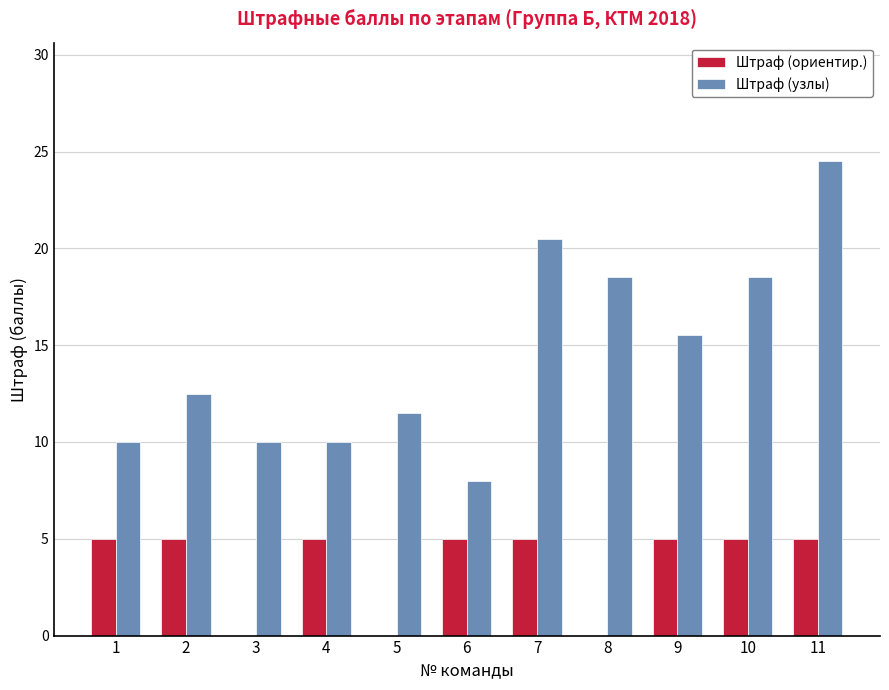

Reading left to right, transcribe all the data shown in this chart.

Штраф (ориентир.): 5.0	5.0	0.0	5.0	0.0	5.0	5.0	0.0	5.0	5.0	5.0
Штраф (узлы): 10.0	12.5	10.0	10.0	11.5	8.0	20.5	18.5	15.5	18.5	24.5